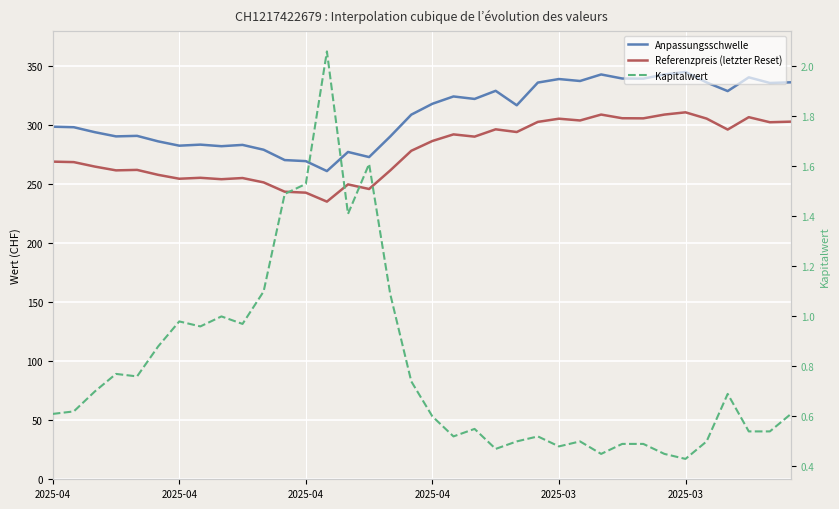

The value of Referenzpreis (letzter Reset) at 2025-04 is 269.3. True or false?

True